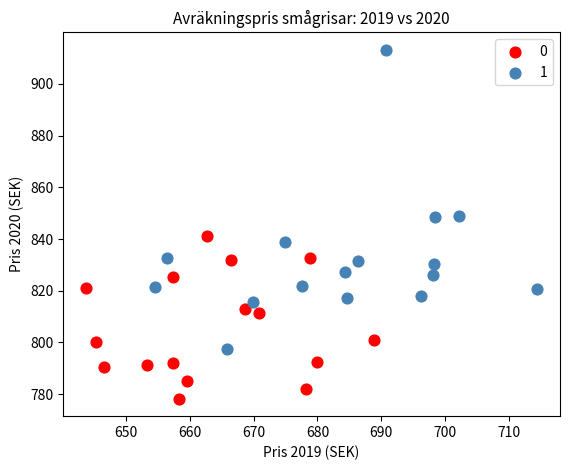

Which series has the widest spread of Y values?

1